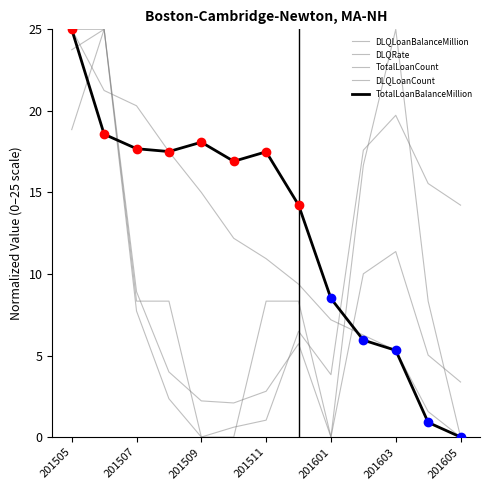

Does the chart display data point markers on the line(s)?

No